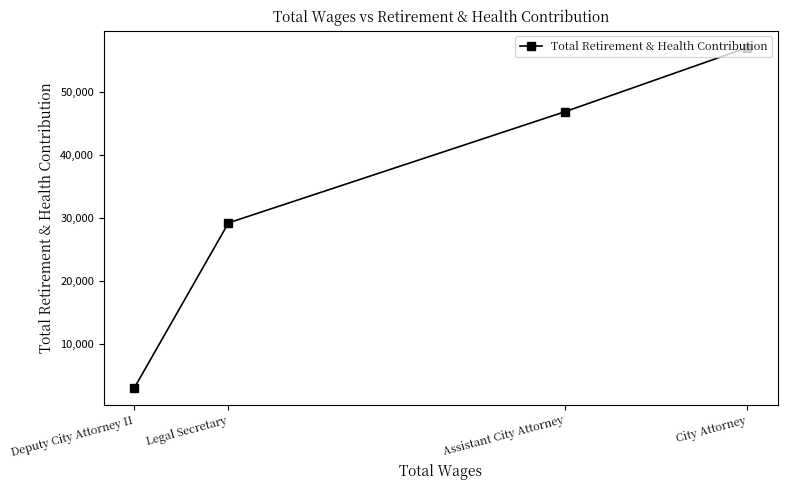

Count the values in the range 29223 to 57111.

3